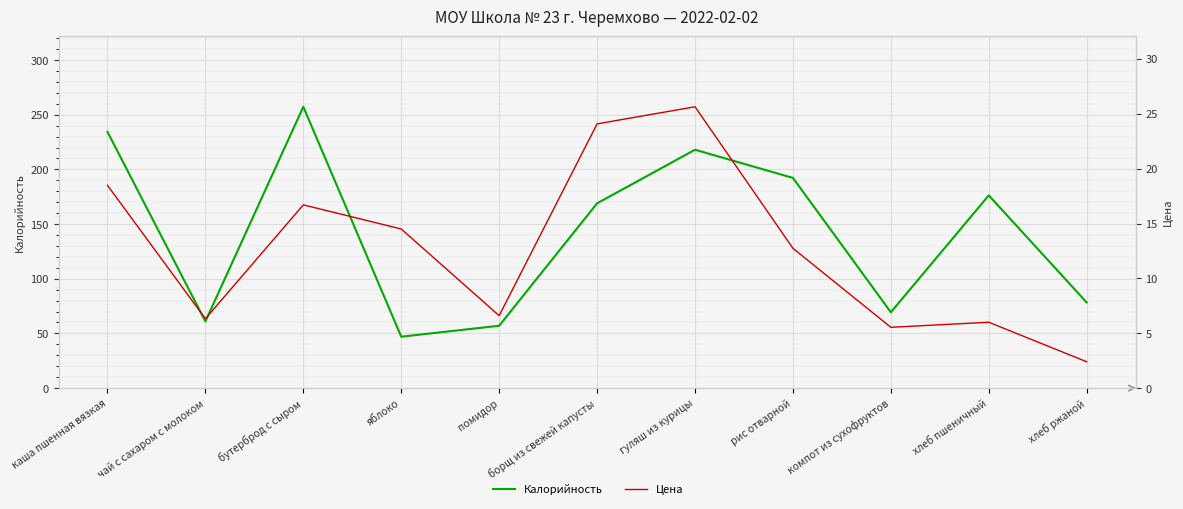

Between помидор and рис отварной, which is larger?

рис отварной